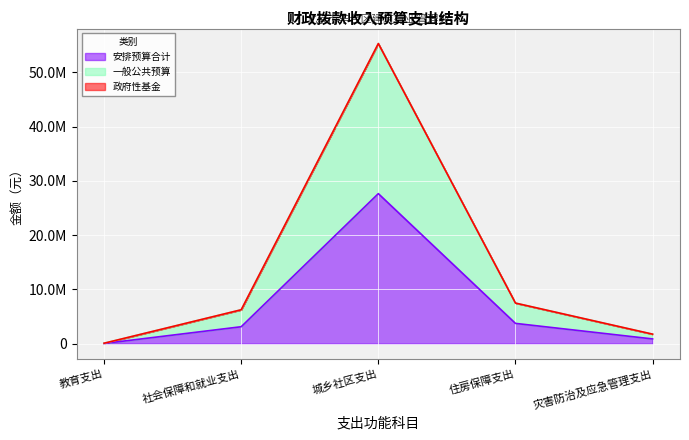

The value of 一般公共预算 at 住房保障支出 is 7487216. True or false?

True